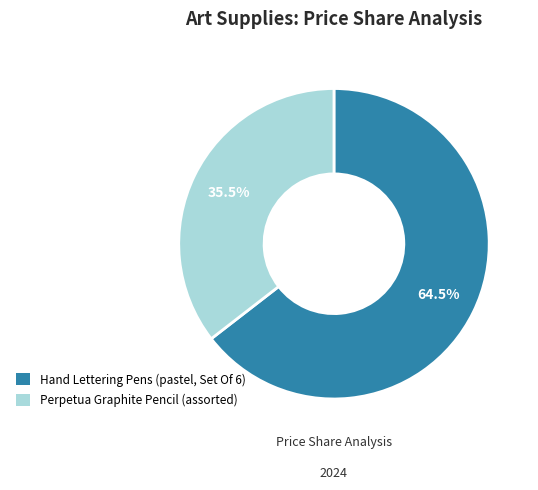

Is there any slice that represents more than half of the pie?

Yes